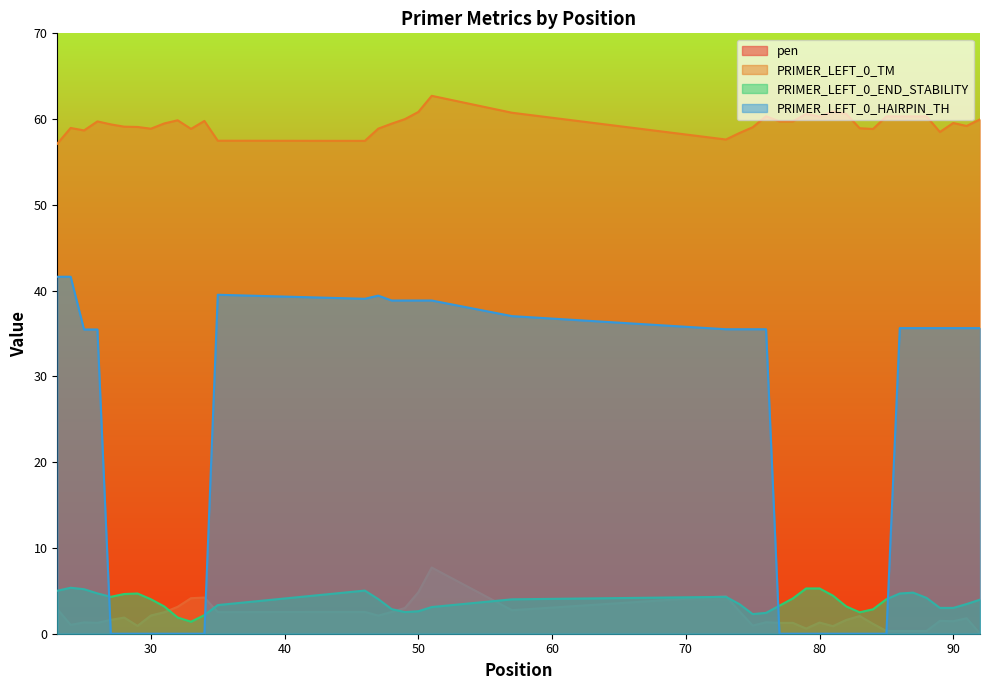

How many lines are shown in the chart?

4